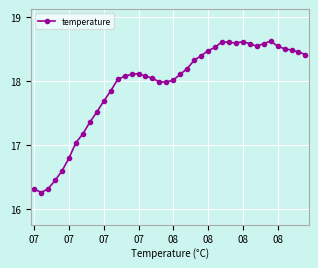

What is the value of the 10th point from the left?

17.5